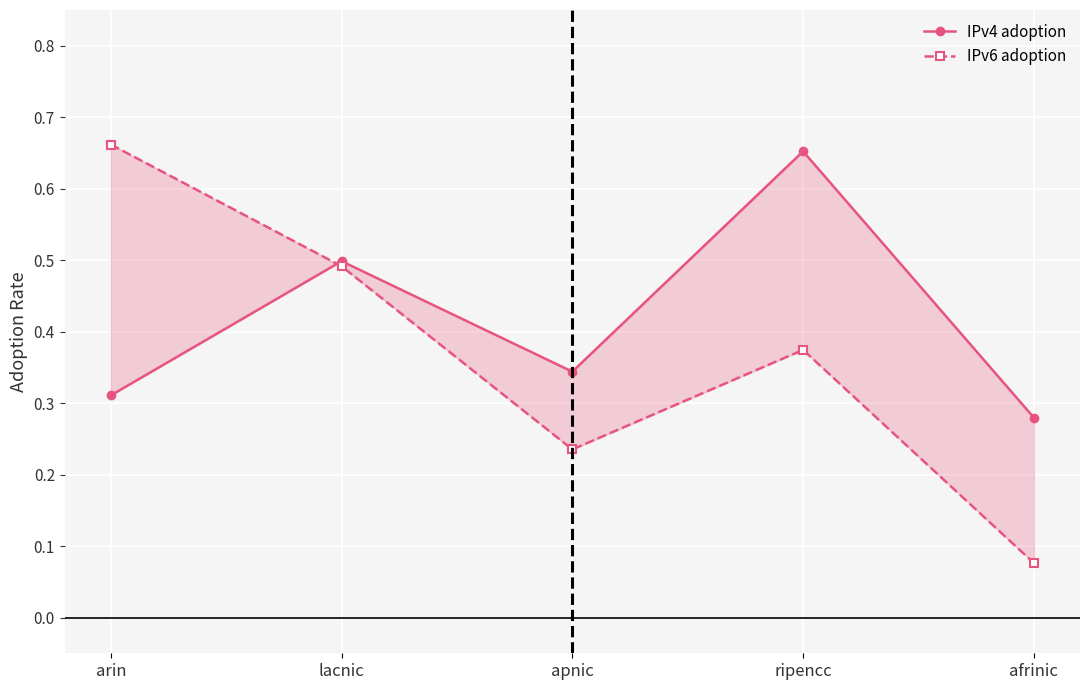

At ripencc, list the series in order from smallest to largest.

IPv6 adoption, IPv4 adoption